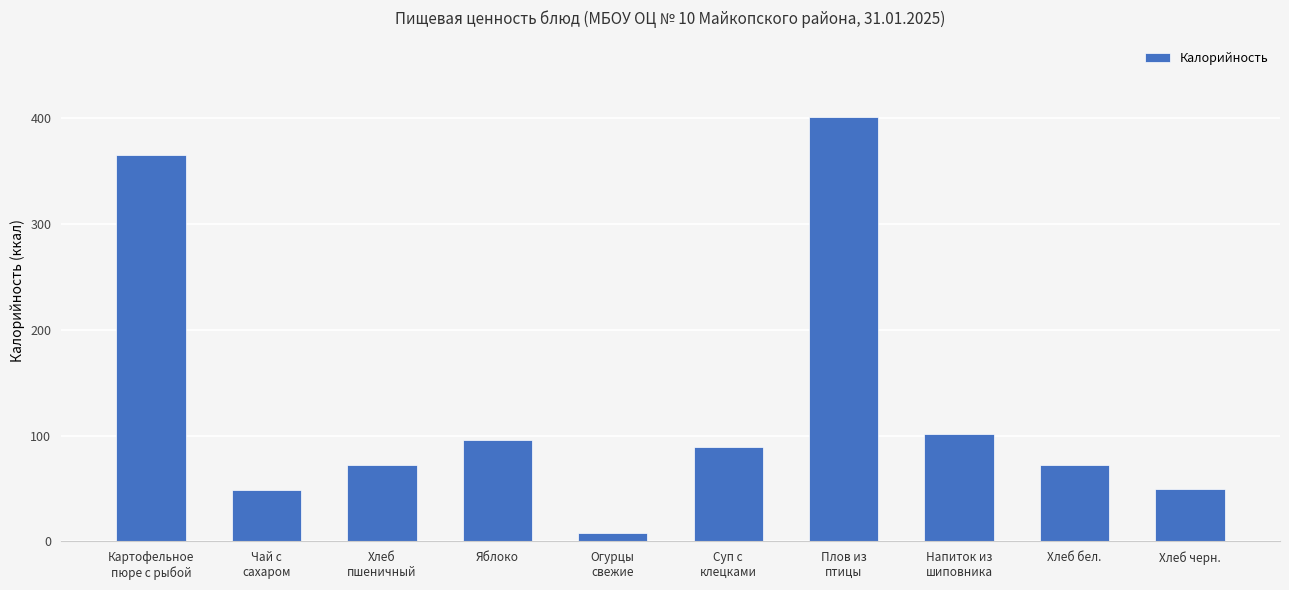

What is the sum of all values?

1305.2